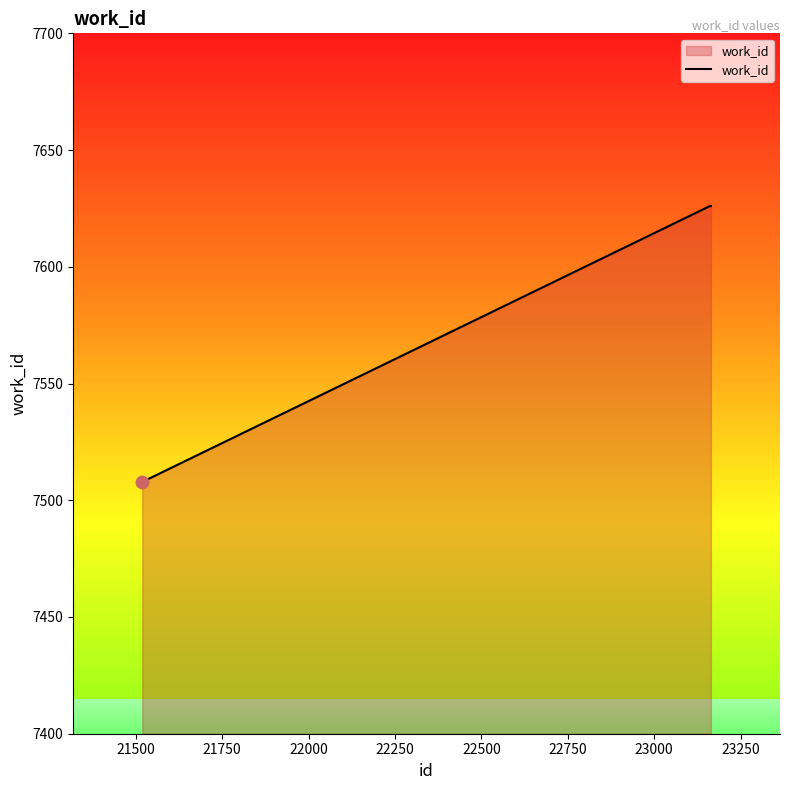

What is the smallest value displayed?

7508